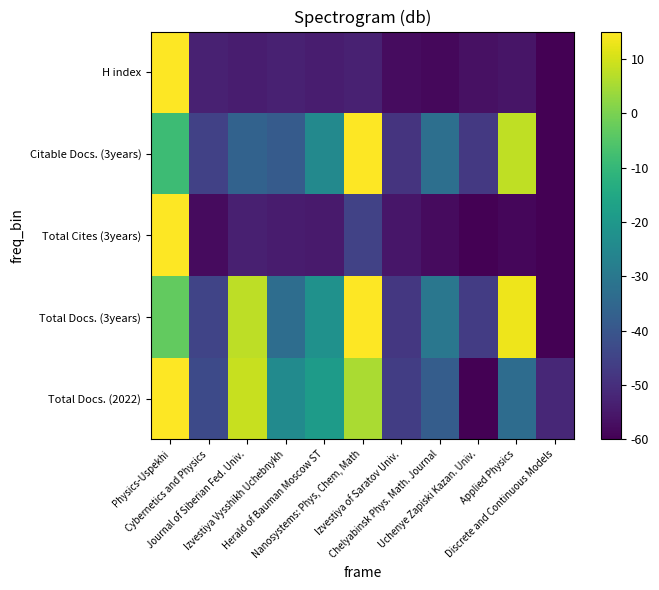

Reading left to right, list all the values displayed in this chart.

Total Docs. (2022): Physics-Uspekhi=15.0	Cybernetics and Physics=-43.1	Journal of Siberian Fed. Univ.=8.7	Izvestiya Vysshikh Uchebnykh=-24.1	Herald of Bauman Moscow ST=-18.8	Nanosystems: Phys, Chem, Math=5.5	Izvestiya of Saratov Univ.=-46.3	Chelyabinsk Phys. Math. Journal=-37.8	Uchenye Zapiski Kazan. Univ.=-60.0	Applied Physics=-33.6	Discrete and Continuous Models=-51.5
Total Docs. (3years): Physics-Uspekhi=-2.9	Cybernetics and Physics=-44.5	Journal of Siberian Fed. Univ.=7.7	Izvestiya Vysshikh Uchebnykh=-33.1	Herald of Bauman Moscow ST=-22.1	Nanosystems: Phys, Chem, Math=15.0	Izvestiya of Saratov Univ.=-47.8	Chelyabinsk Phys. Math. Journal=-30.2	Uchenye Zapiski Kazan. Univ.=-46.5	Applied Physics=13.0	Discrete and Continuous Models=-60.0
Total Cites (3years): Physics-Uspekhi=15.0	Cybernetics and Physics=-57.8	Journal of Siberian Fed. Univ.=-53.4	Izvestiya Vysshikh Uchebnykh=-54.4	Herald of Bauman Moscow ST=-54.7	Nanosystems: Phys, Chem, Math=-45.3	Izvestiya of Saratov Univ.=-55.3	Chelyabinsk Phys. Math. Journal=-57.7	Uchenye Zapiski Kazan. Univ.=-59.7	Applied Physics=-58.7	Discrete and Continuous Models=-60.0
Citable Docs. (3years): Physics-Uspekhi=-8.5	Cybernetics and Physics=-45.6	Journal of Siberian Fed. Univ.=-36.5	Izvestiya Vysshikh Uchebnykh=-38.4	Herald of Bauman Moscow ST=-24.8	Nanosystems: Phys, Chem, Math=15.0	Izvestiya of Saratov Univ.=-48.6	Chelyabinsk Phys. Math. Journal=-32.7	Uchenye Zapiski Kazan. Univ.=-47.5	Applied Physics=7.8	Discrete and Continuous Models=-60.0
H index: Physics-Uspekhi=15.0	Cybernetics and Physics=-53.1	Journal of Siberian Fed. Univ.=-54.0	Izvestiya Vysshikh Uchebnykh=-53.1	Herald of Bauman Moscow ST=-54.0	Nanosystems: Phys, Chem, Math=-53.1	Izvestiya of Saratov Univ.=-57.4	Chelyabinsk Phys. Math. Journal=-58.3	Uchenye Zapiski Kazan. Univ.=-56.6	Applied Physics=-55.7	Discrete and Continuous Models=-60.0